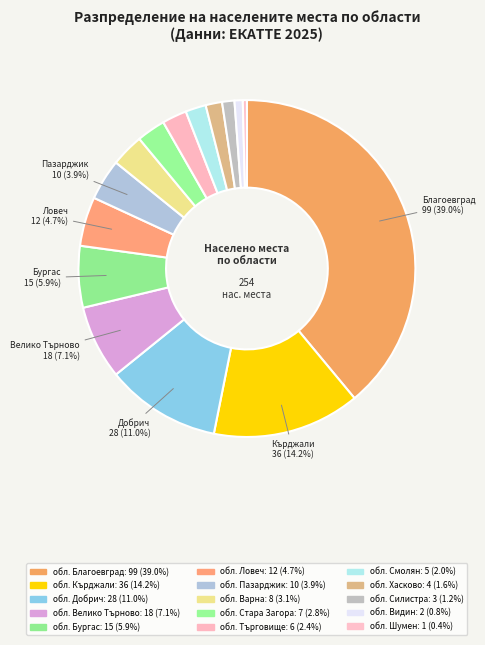

Is it true that обл. Благоевград is 25% of the pie?

False